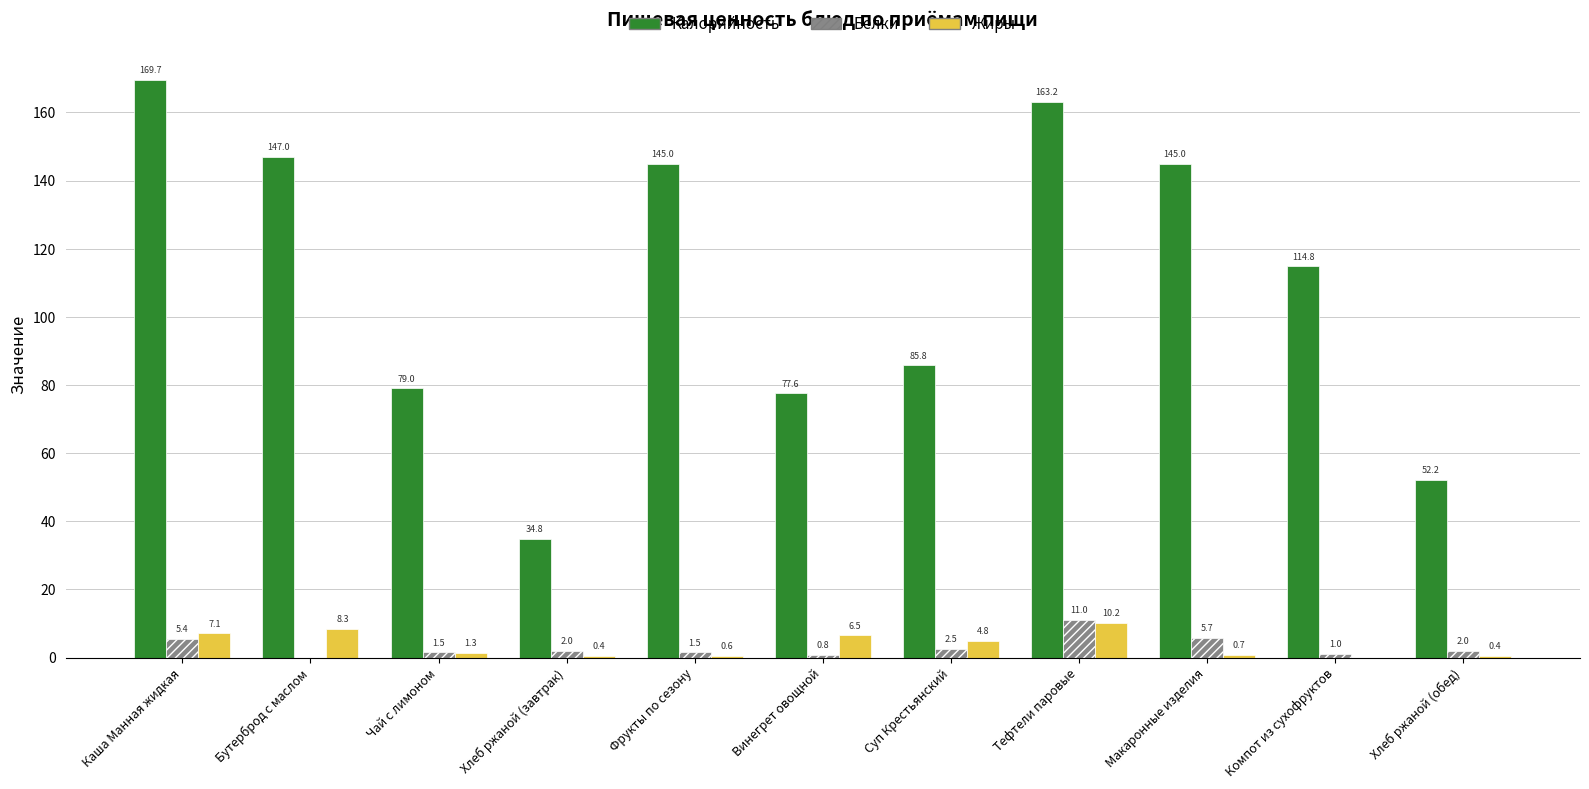

How many distinct data groups are displayed?

3